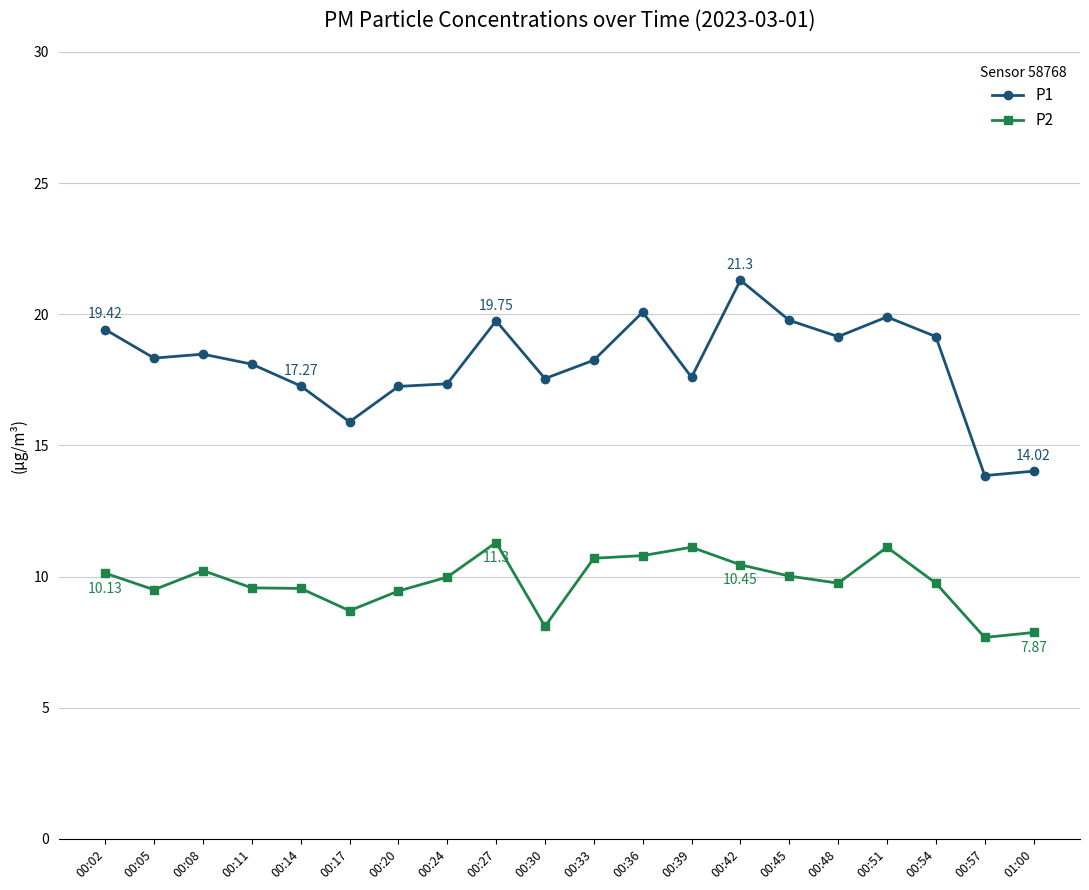

How many lines are shown in the chart?

2